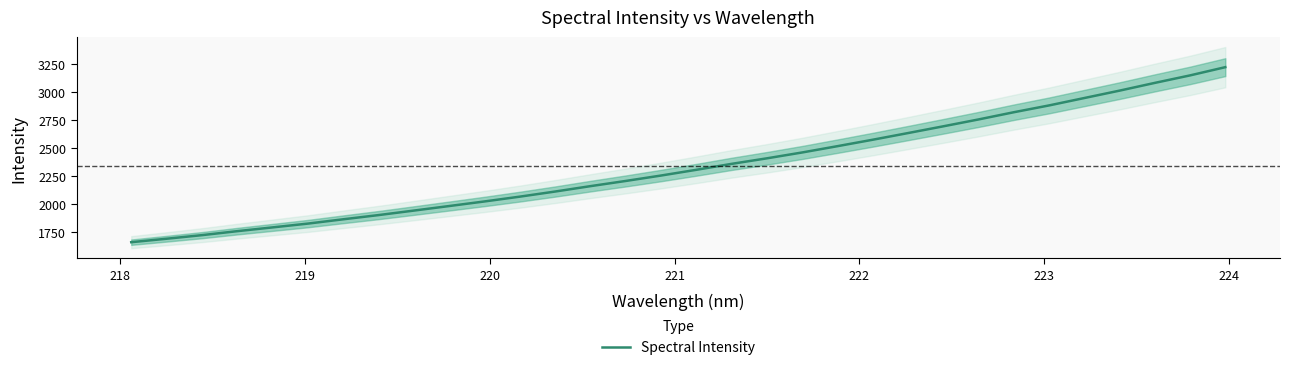

What is the average value?

2337.2